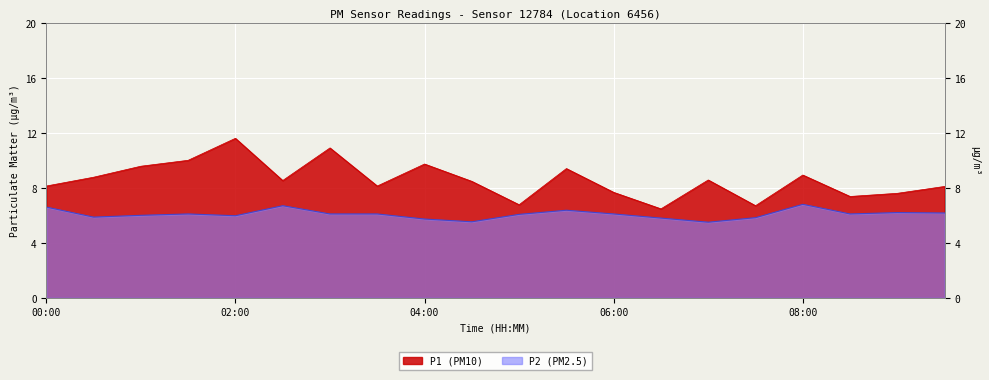

The value of P1 at 05:00 is 6.8. True or false?

True